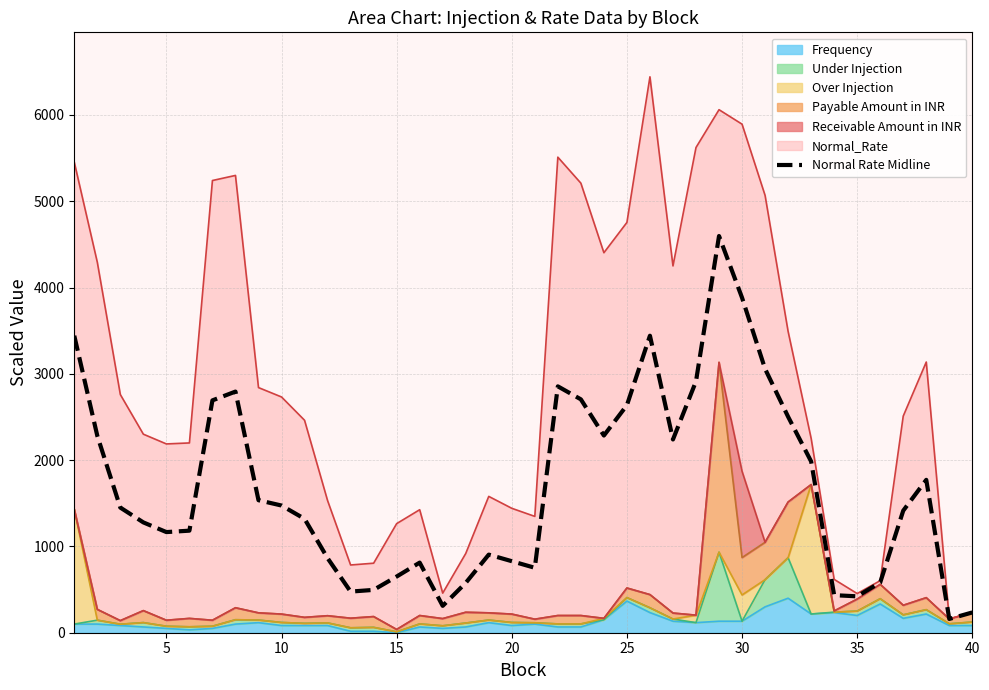

How many lines are shown in the chart?

1